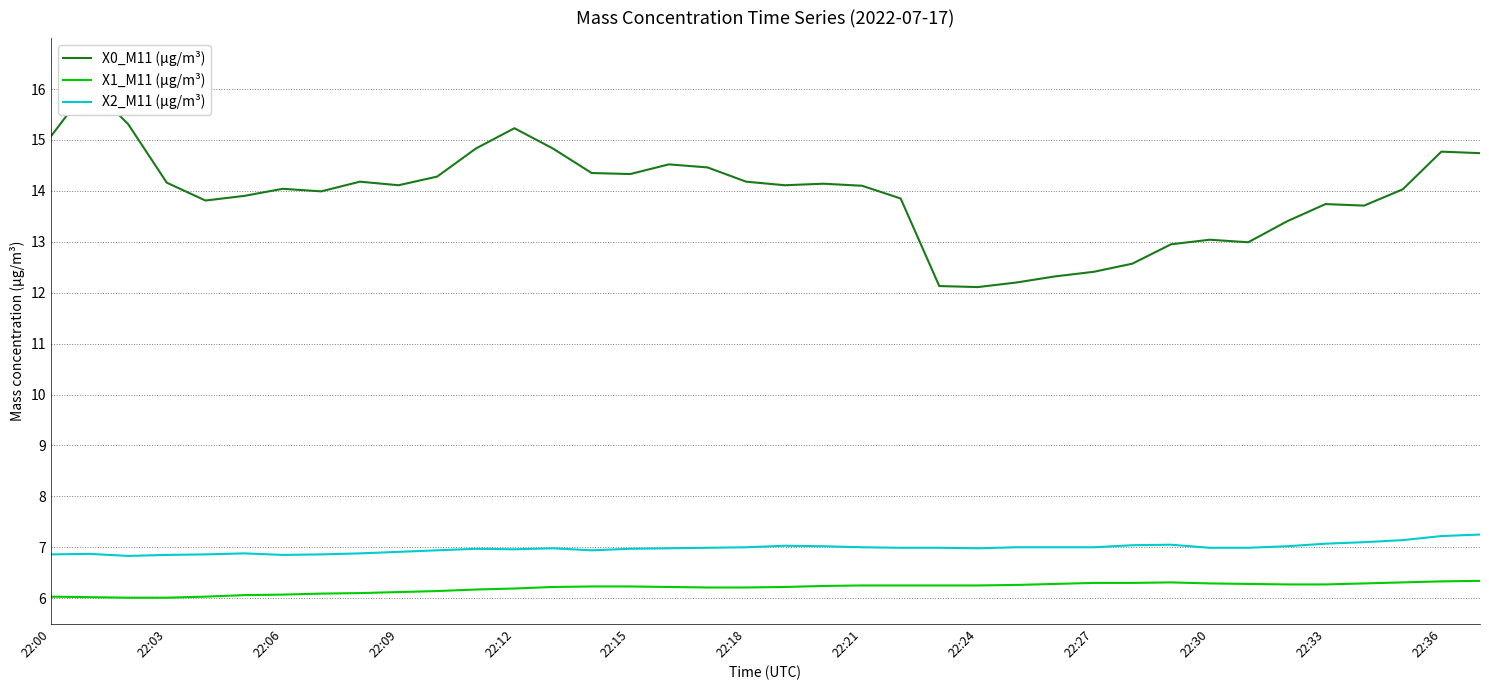

Rank the series by their maximum value, from highest to lowest.

X0_M11 (μg/m³), X2_M11 (μg/m³), X1_M11 (μg/m³)